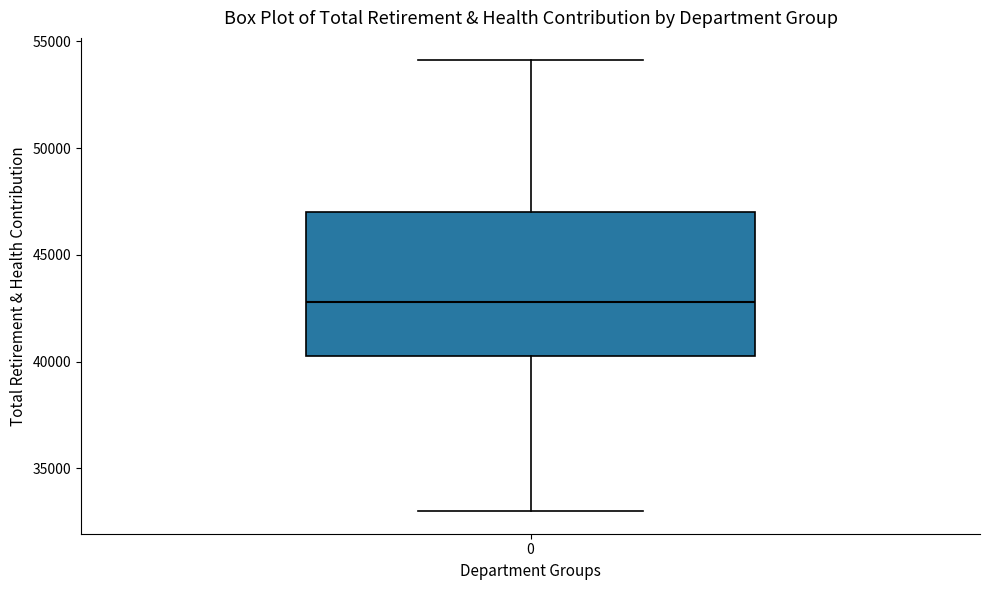

Read this box plot against the y-axis: the position of the median line, the range covered by the box, and the ends of both whiskers. The values are not printed on the chart, so give them approximately, as read against the axis.

median 43000, box 40500 to 47000, whiskers 33000 to 54000